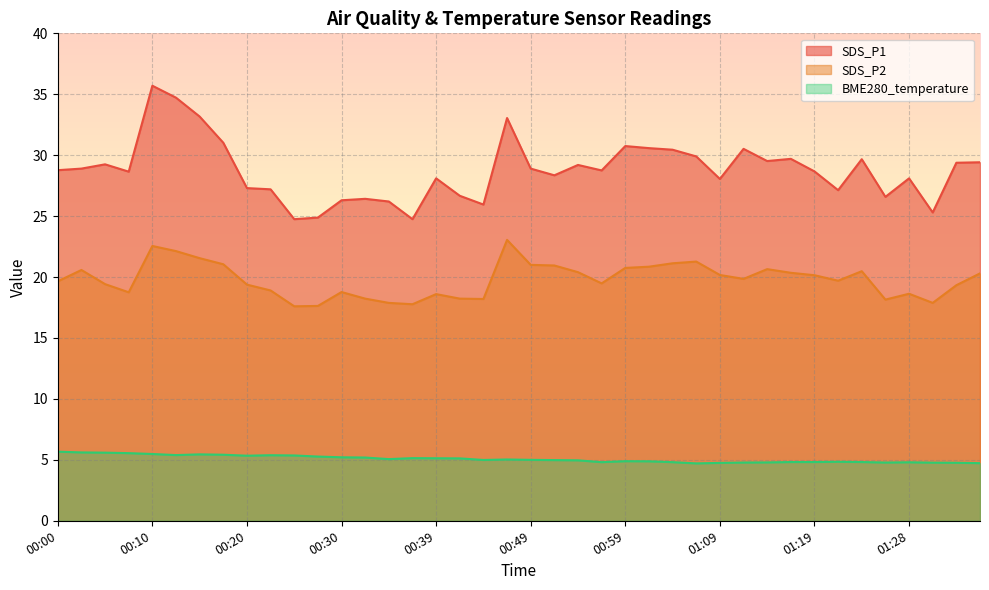

At how many categories does at least one series exceed 19?

40